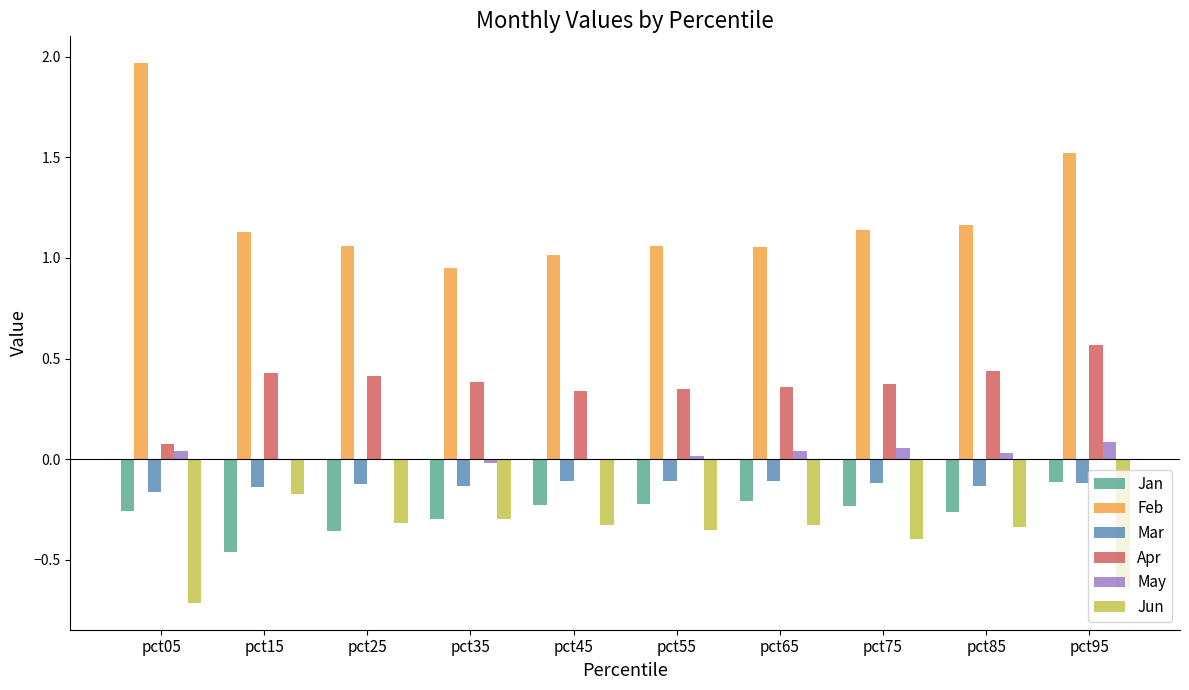

The value of Jun at pct15 is -0.2. True or false?

True